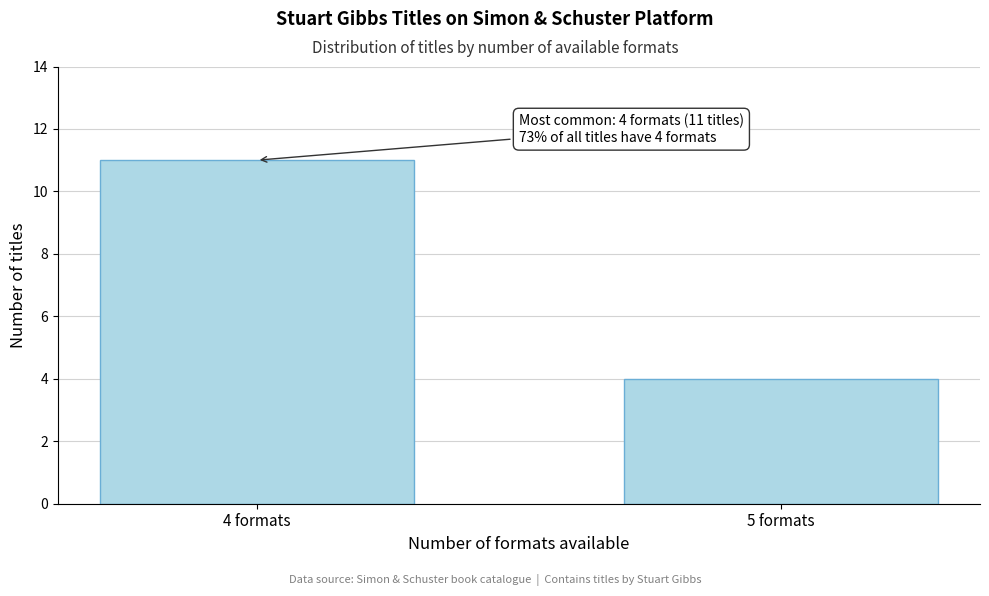

Reading left to right, transcribe all the data shown in this chart.

4 formats=11	5 formats=4